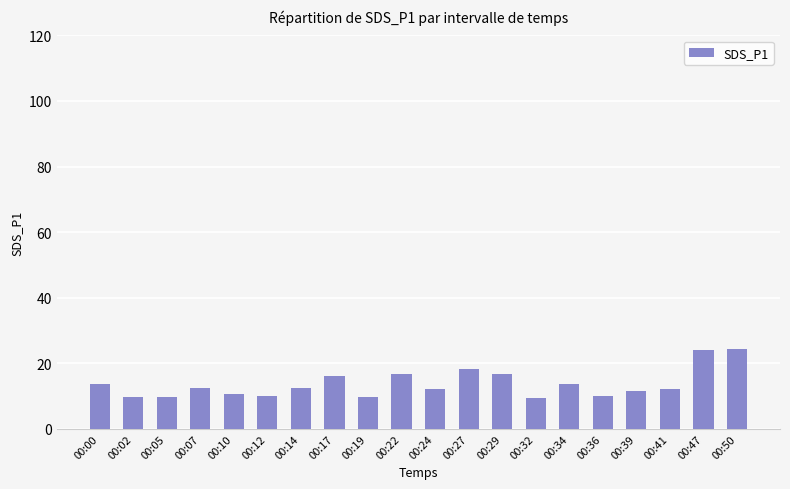

What is the greatest value displayed?

24.4